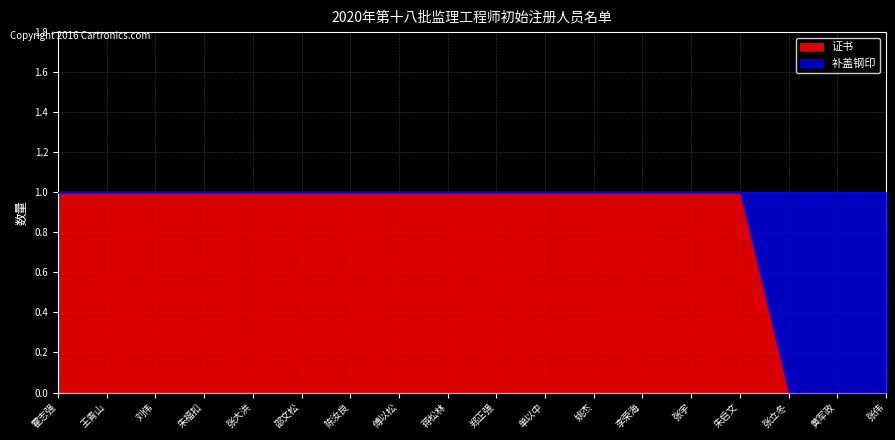

Which category has the highest value across all series?

霍志强